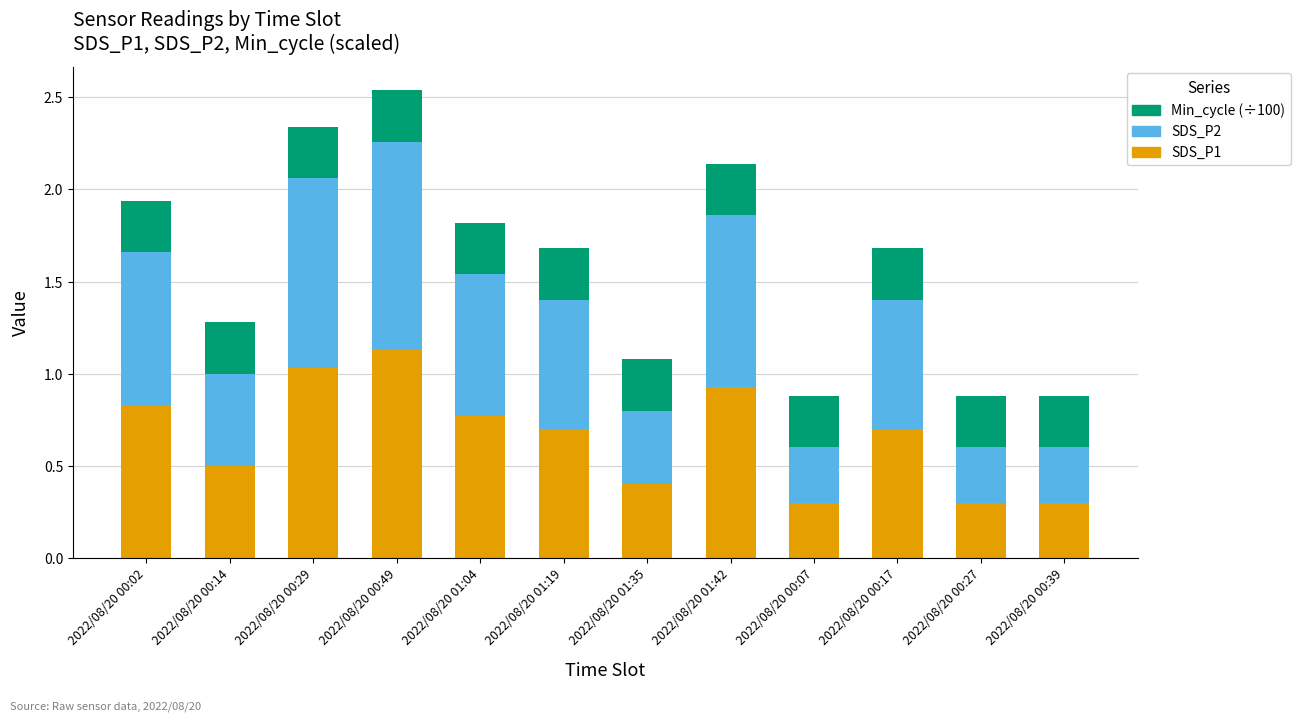

What is the average value of the SDS_P1 series?

0.7